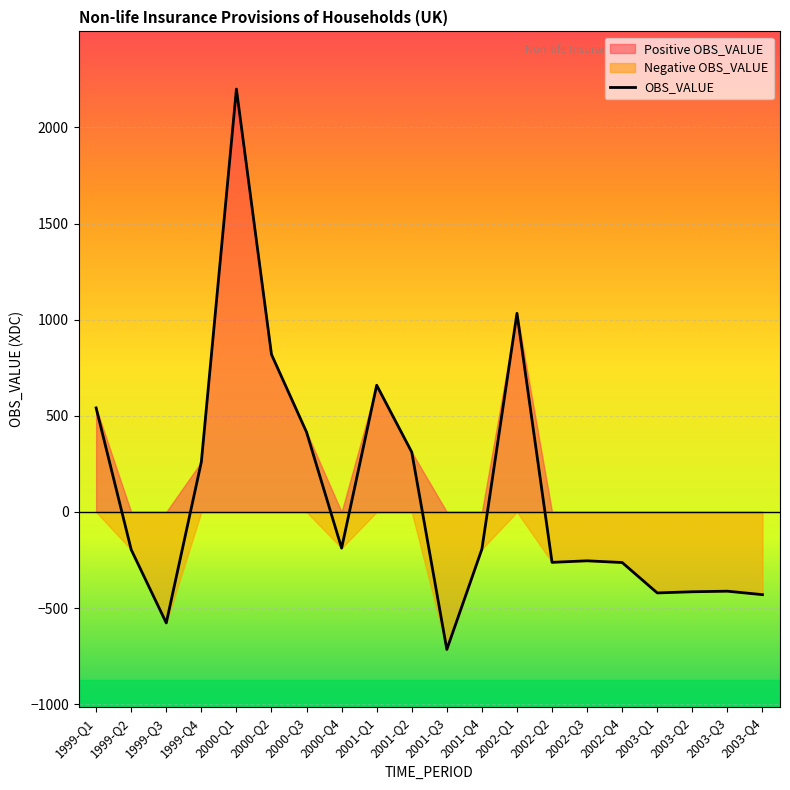

How many data points are less than -193?

10